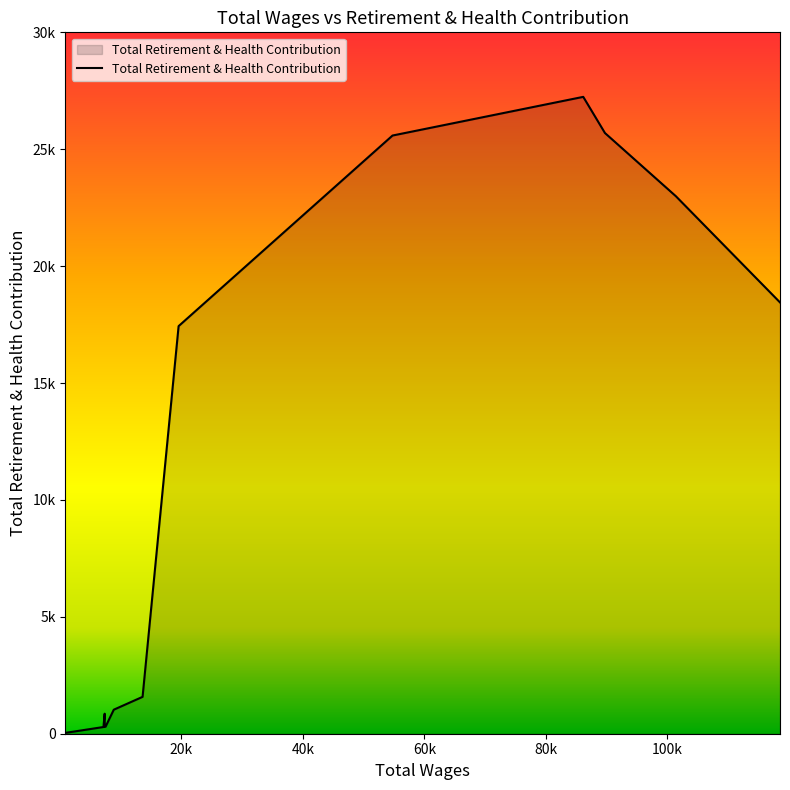

Where is the first local minimum?

7382.0